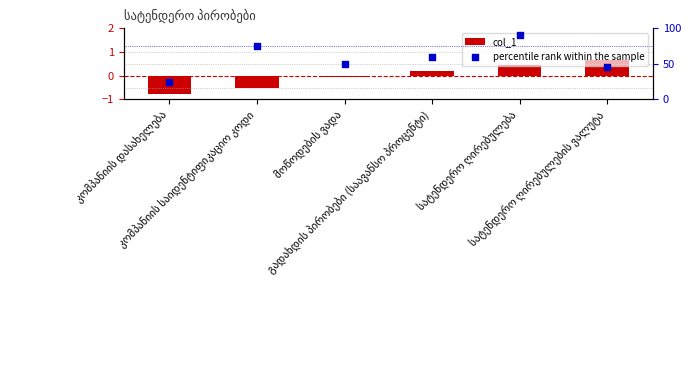

Which series reaches the minimum Y coordinate?

col_1